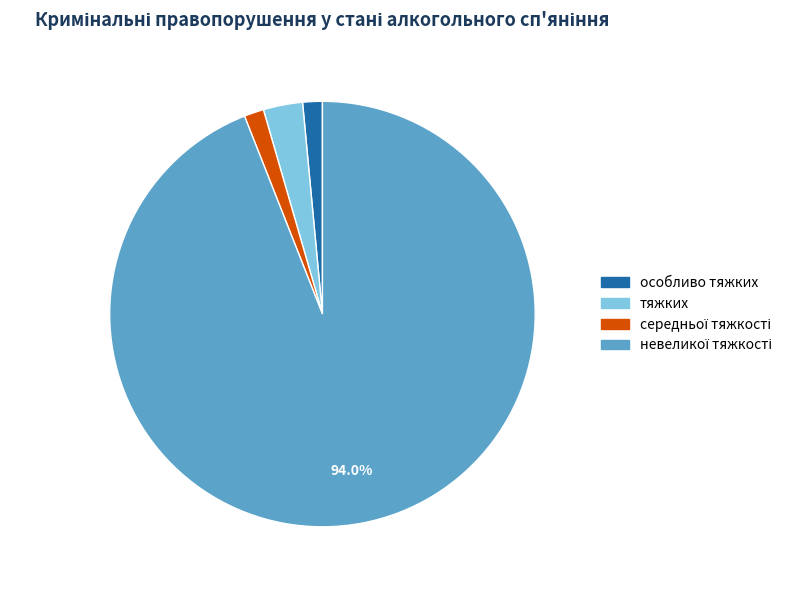

What is the ratio of the value at тяжких to the value at особливо тяжких?

2.0